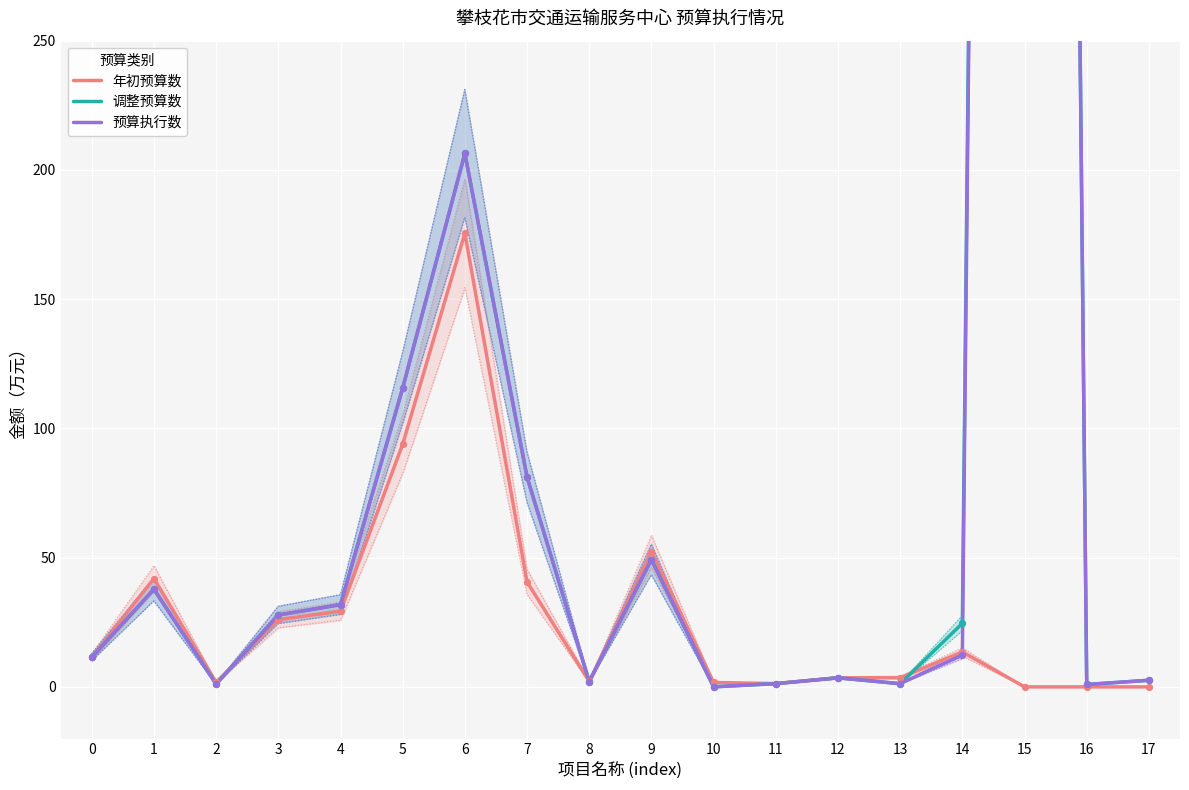

At how many categories does at least one series exceed 2111?

1